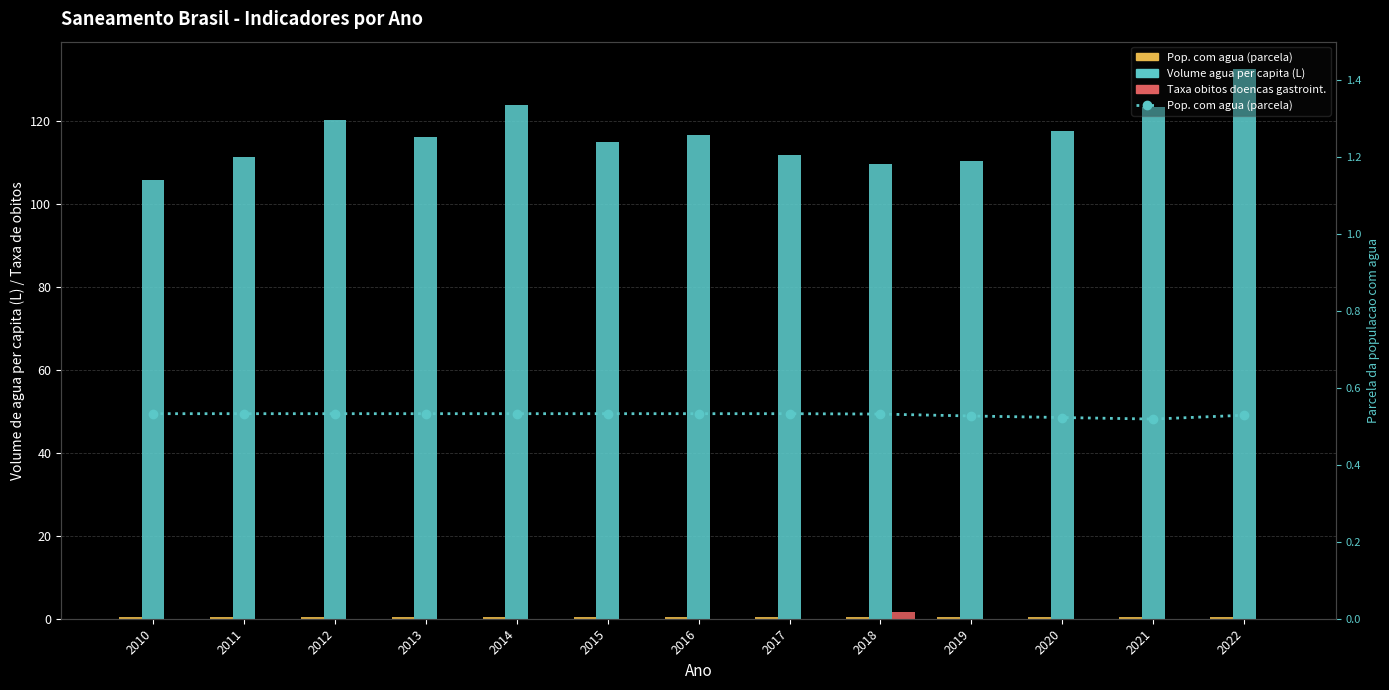

Reading left to right, extract all data points from this chart.

Pop. com agua (parcela): 2010=0.5	2011=0.5	2012=0.5	2013=0.5	2014=0.5	2015=0.5	2016=0.5	2017=0.5	2018=0.5	2019=0.5	2020=0.5	2021=0.5	2022=0.5
Volume agua per capita (L): 2010=105.8	2011=111.4	2012=120.2	2013=116.0	2014=123.8	2015=115.0	2016=116.7	2017=111.8	2018=109.5	2019=110.3	2020=117.5	2021=123.2	2022=132.4
Taxa obitos doencas gastroint.: 2010=0.0	2011=0.0	2012=0.0	2013=0.0	2014=0.0	2015=0.0	2016=0.0	2017=0.0	2018=1.7	2019=0.0	2020=0.0	2021=0.0	2022=0.0